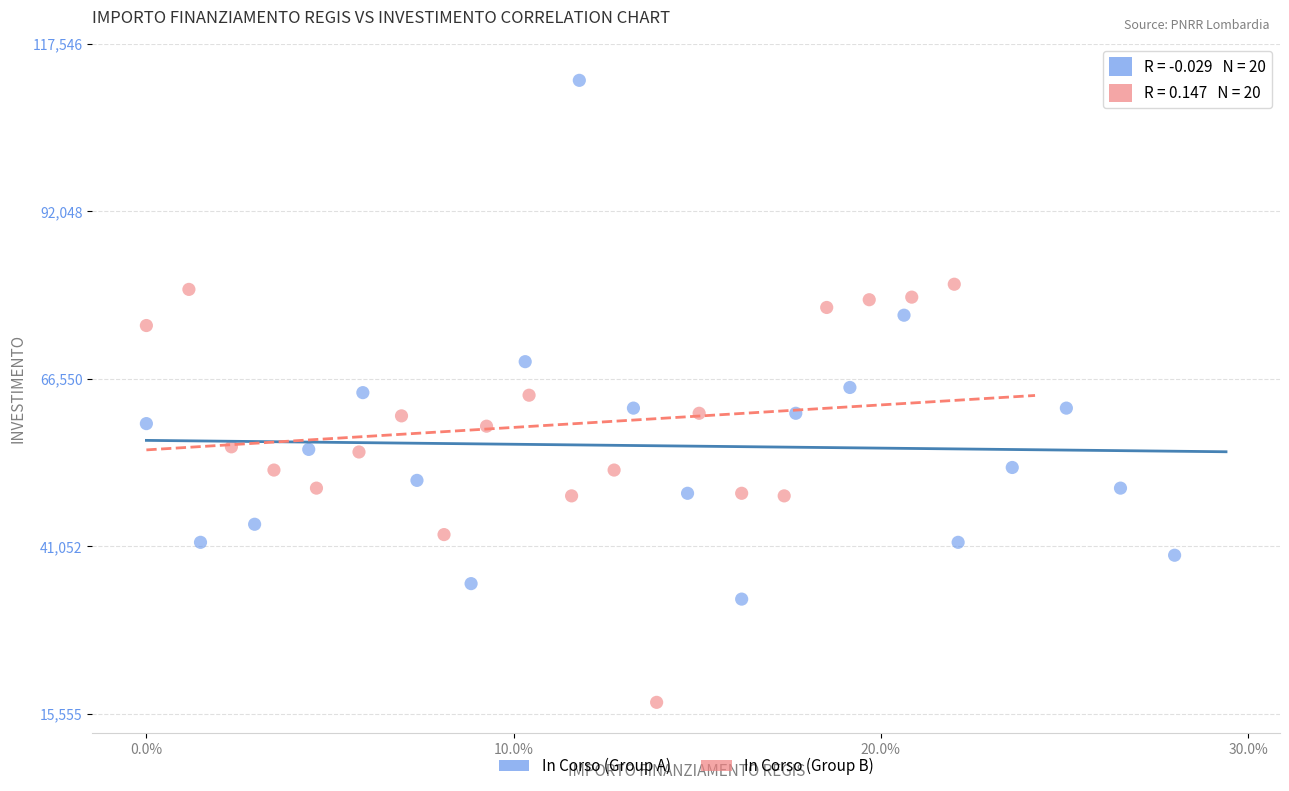

Which series contains the lowest Y value?

In Corso (Group B)